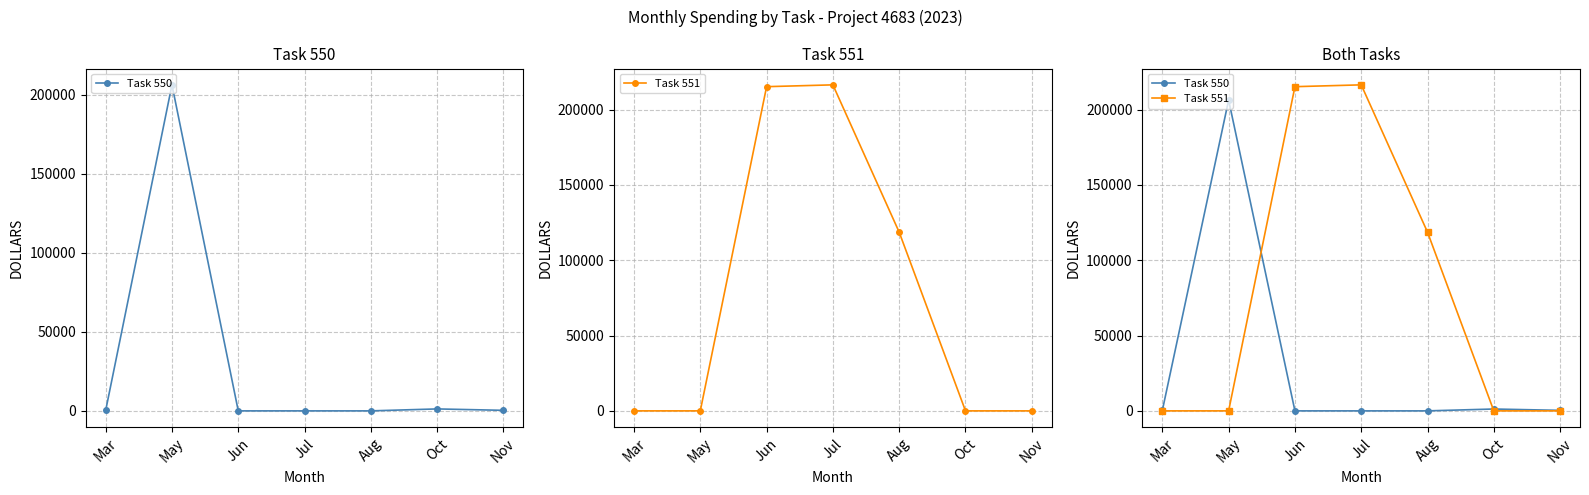

Is it true that Task 551 equals 307184.5 at Jun?

False